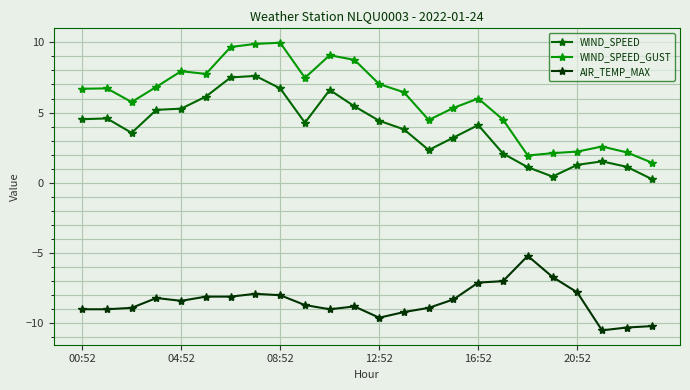

What is the highest value of the WIND_SPEED_GUST series?

10.0